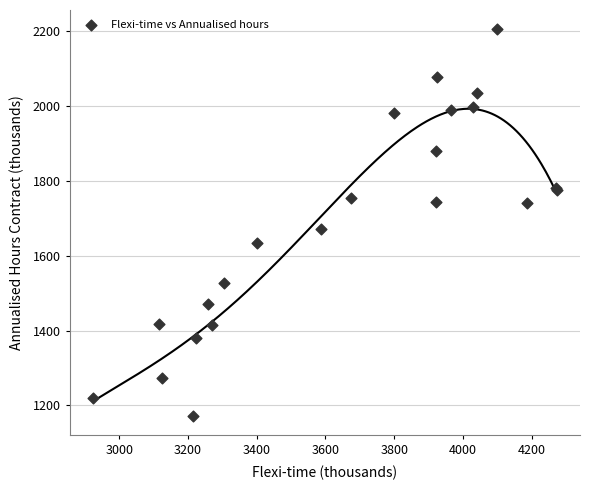

What Y value in the scatter plot is closest to 1688?

1671.6